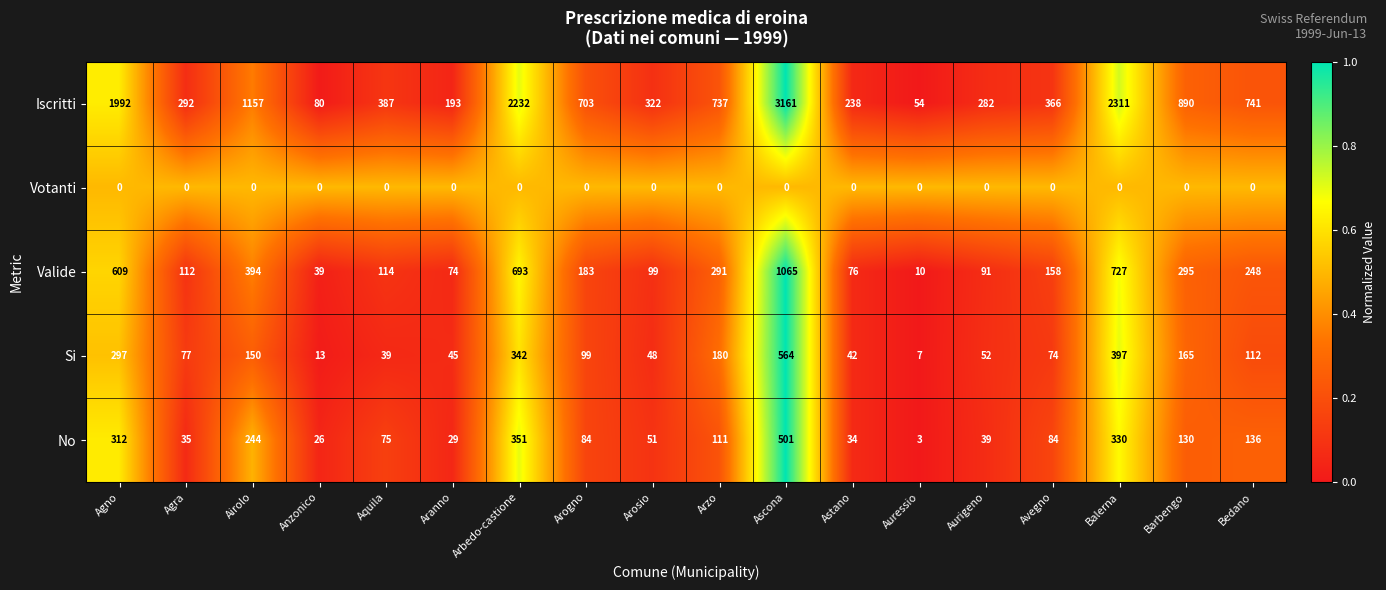

Which series has the widest spread of values?

Iscritti